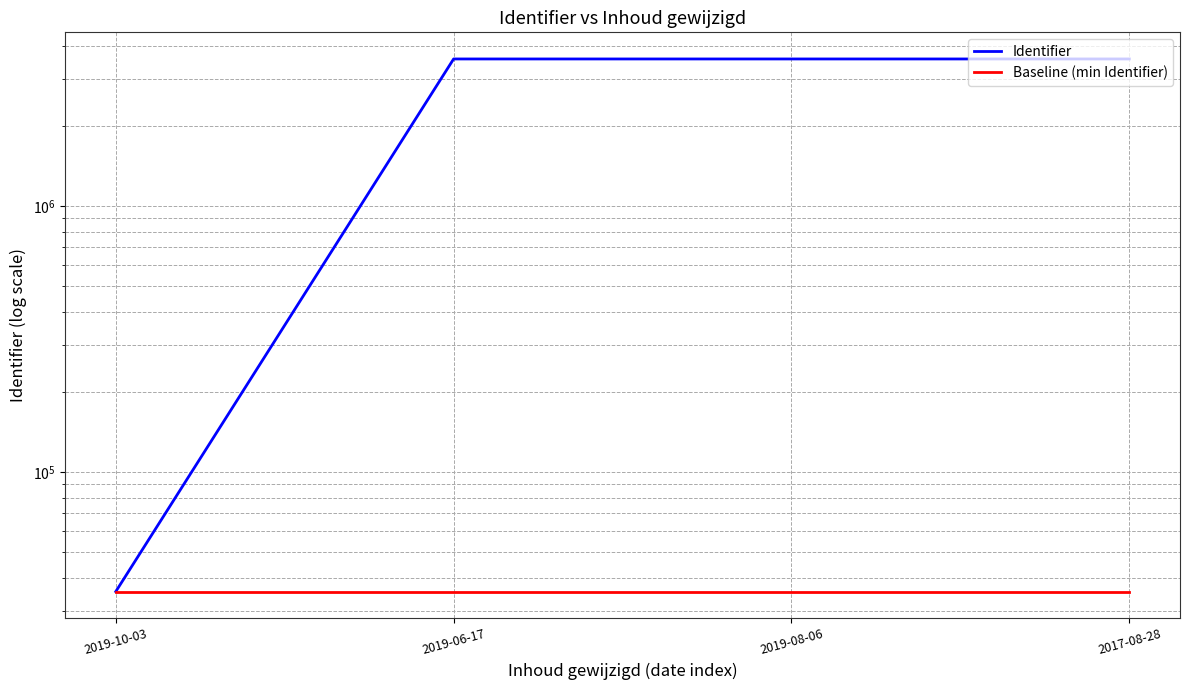

Which series has the largest total across all categories?

Identifier